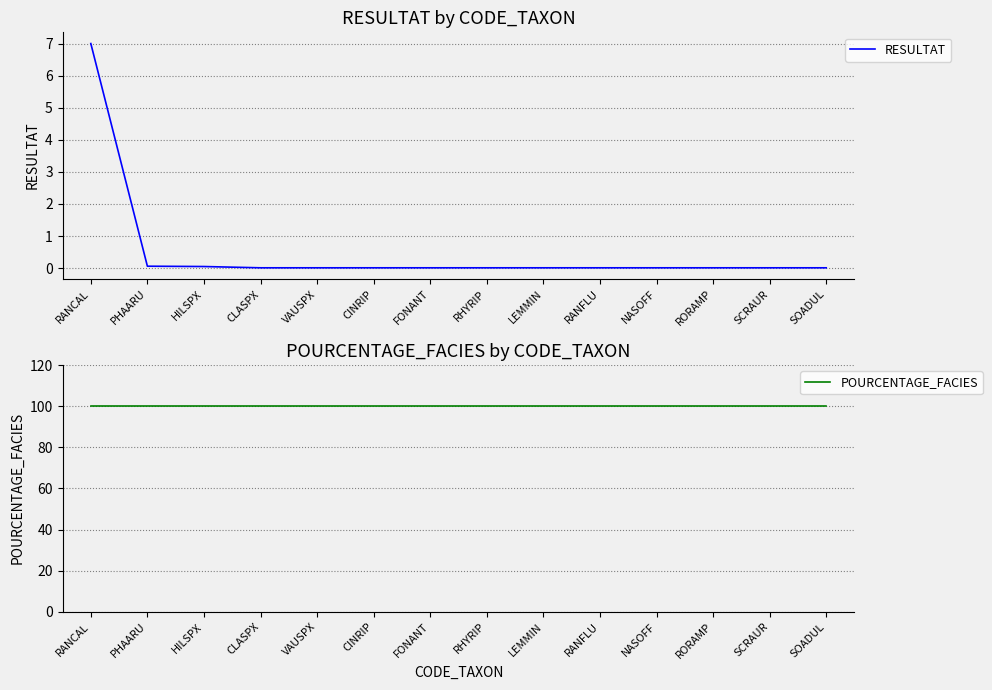

True or false: RESULTAT and POURCENTAGE_FACIES intersect in this chart.

False